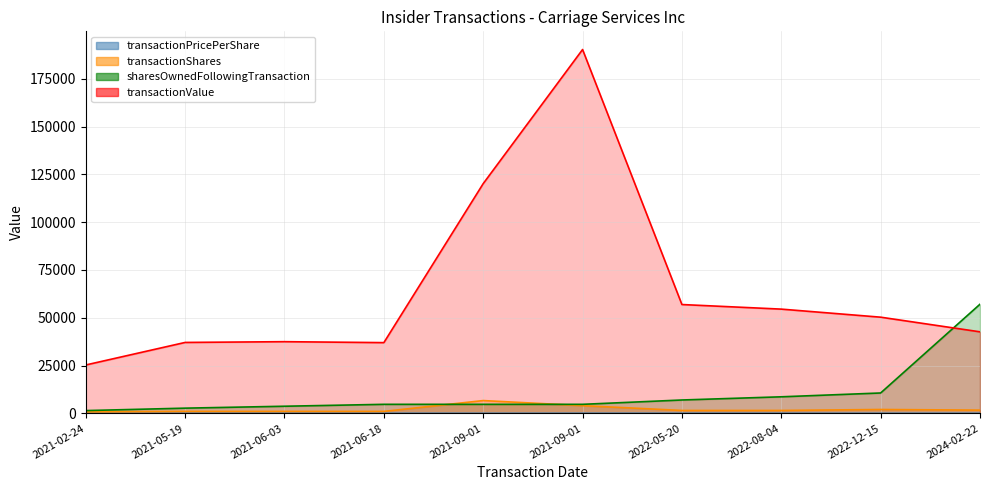

Which series has the largest total across all categories?

transactionValue